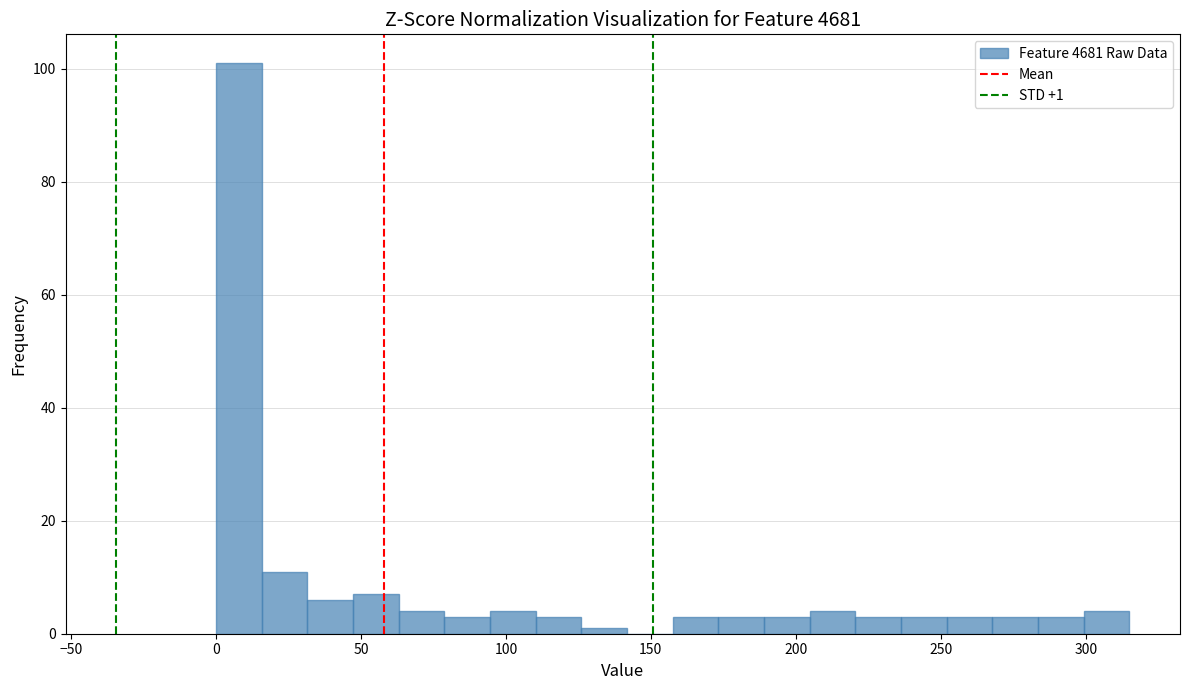

Read against the x-axis, roughly where is the centre of the tallest bar?

10